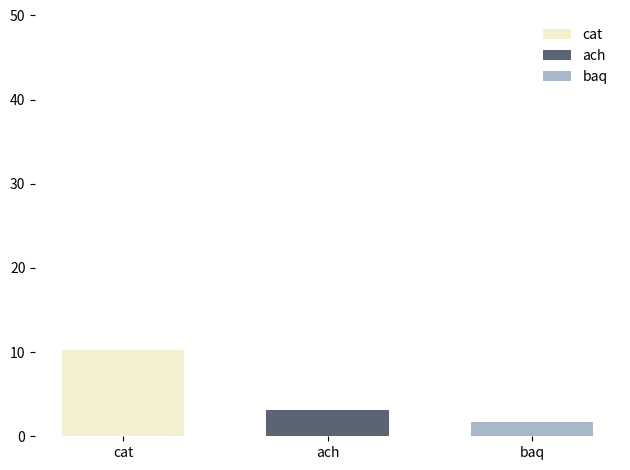

The ach series shows 3.2 at ach. True or false?

True